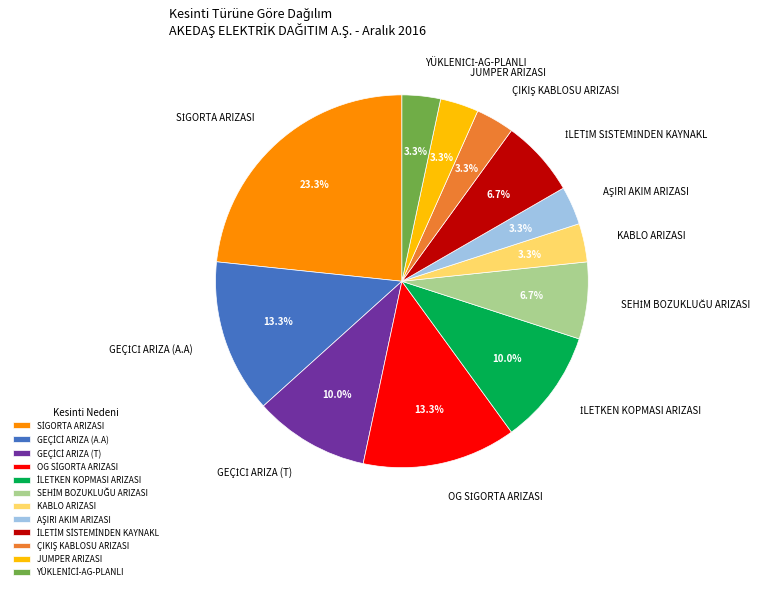

How many slices are in this pie chart?

12